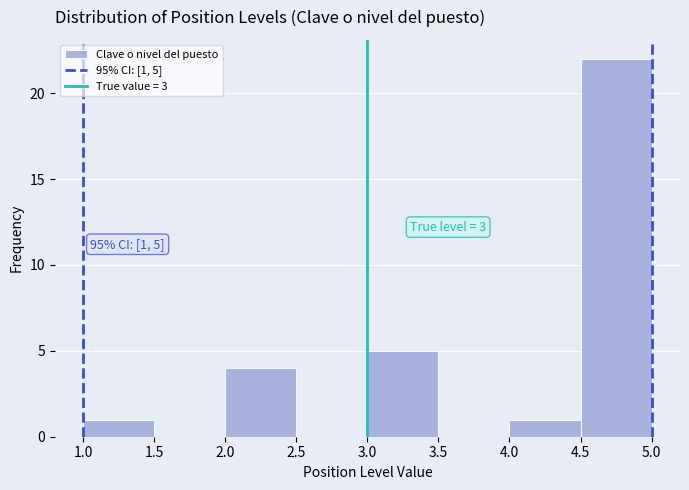

Over which range of the x-axis is the bar tallest?

4.5 to 5.0